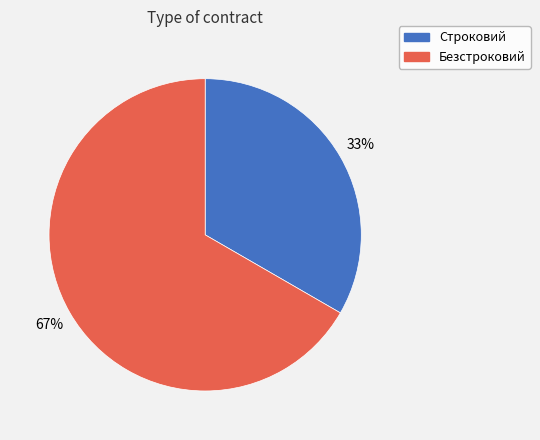

To the nearest percent, what is the average slice percentage?

50%